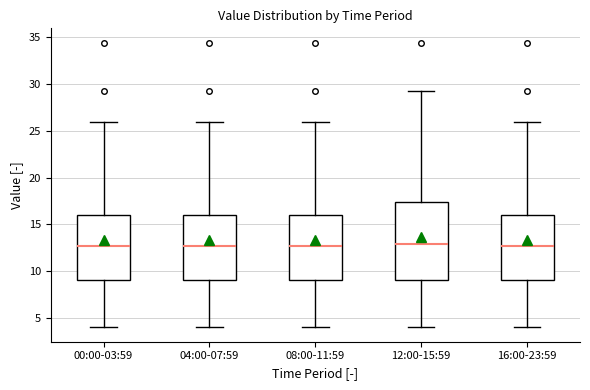

Which box is the tallest, from its lower edge to its upper edge?

12:00-15:59